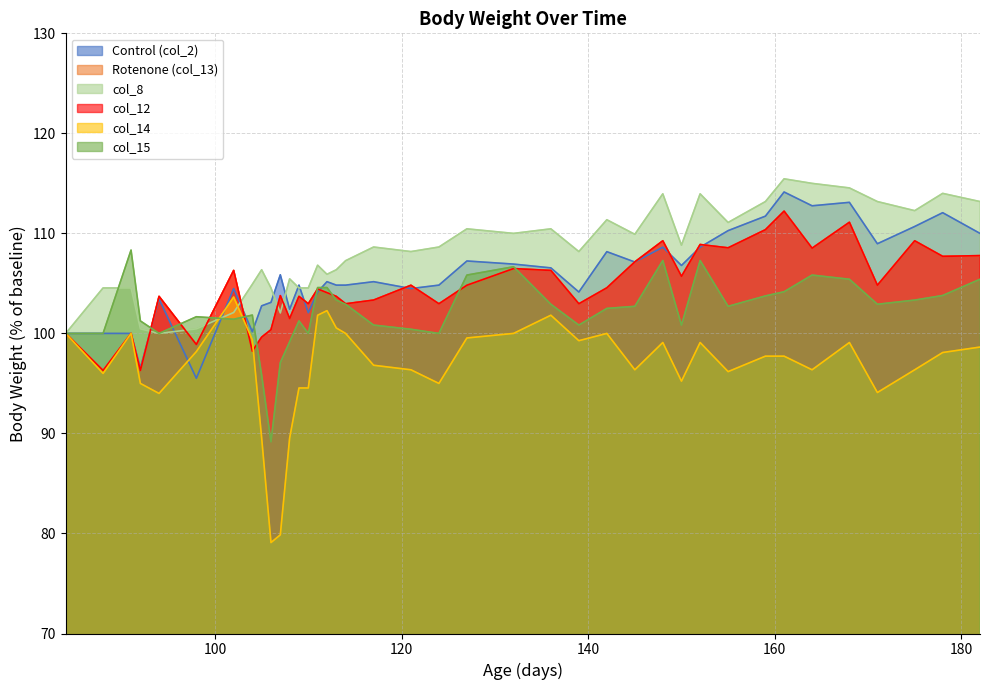

What is the highest value of the col_12_series series?

112.2